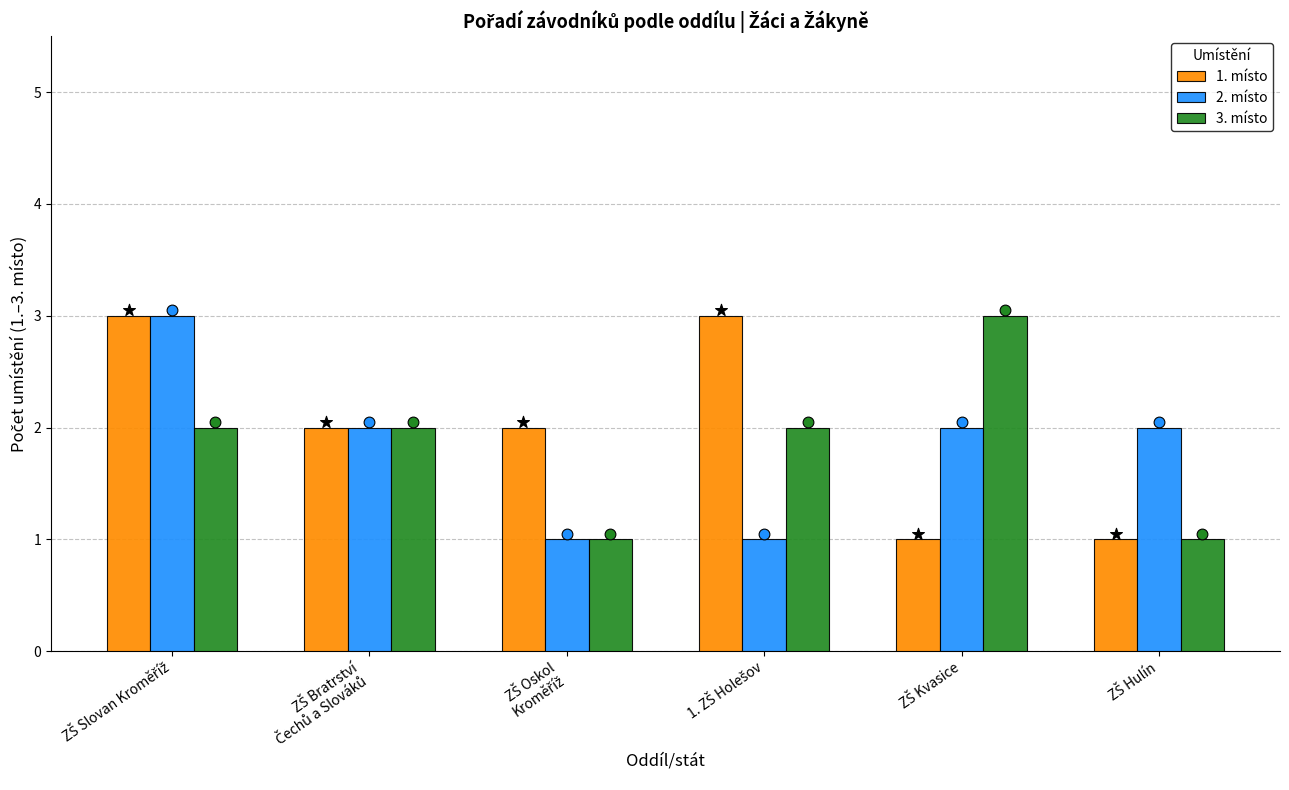

Which series has the widest spread of Y values?

1. místo